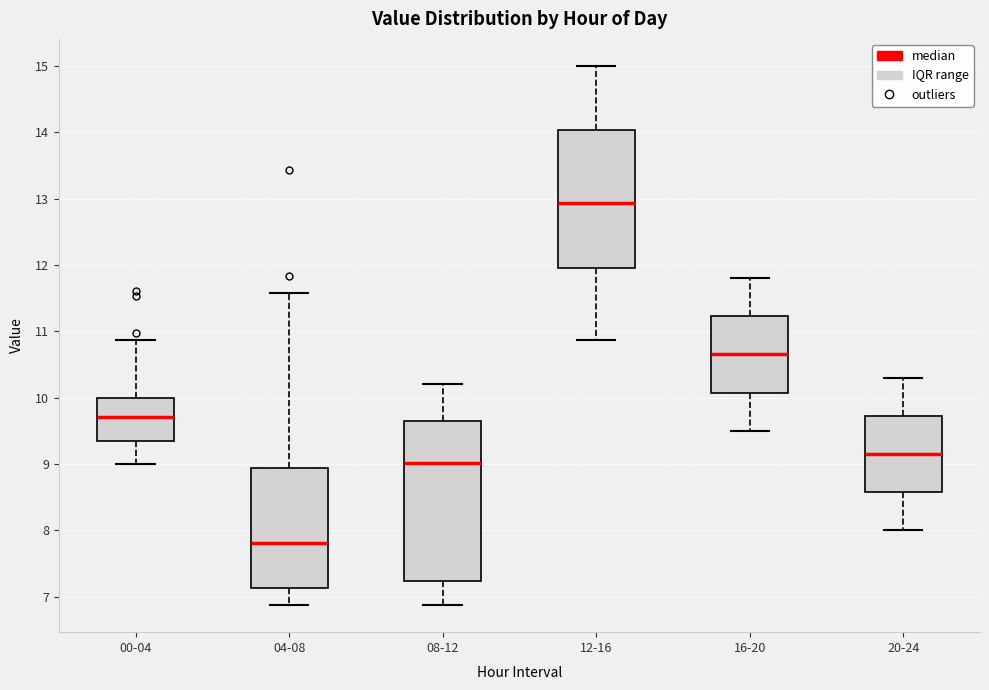

Comparing the boxes themselves (not the whiskers), which one is the tallest?

08-12